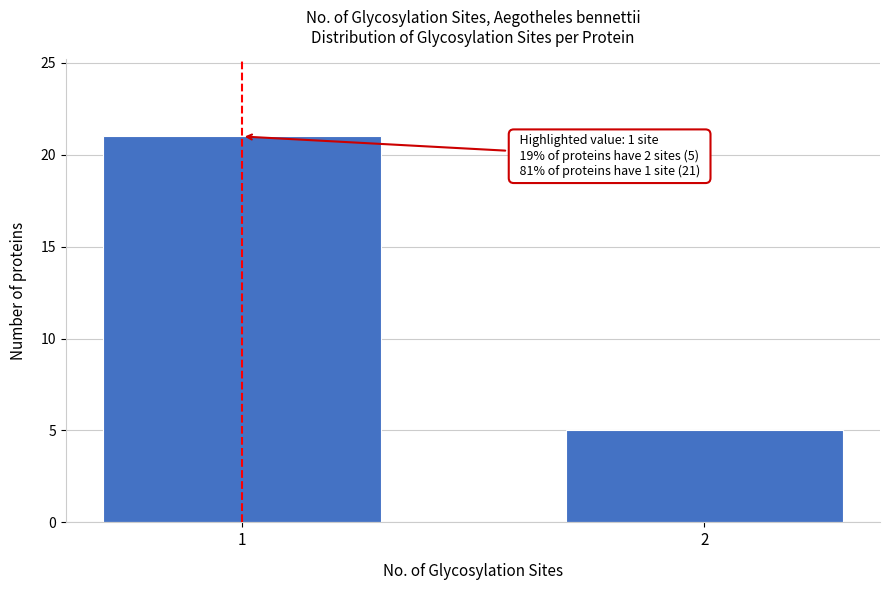

Reading right to left, transcribe all the data shown in this chart.

5	21